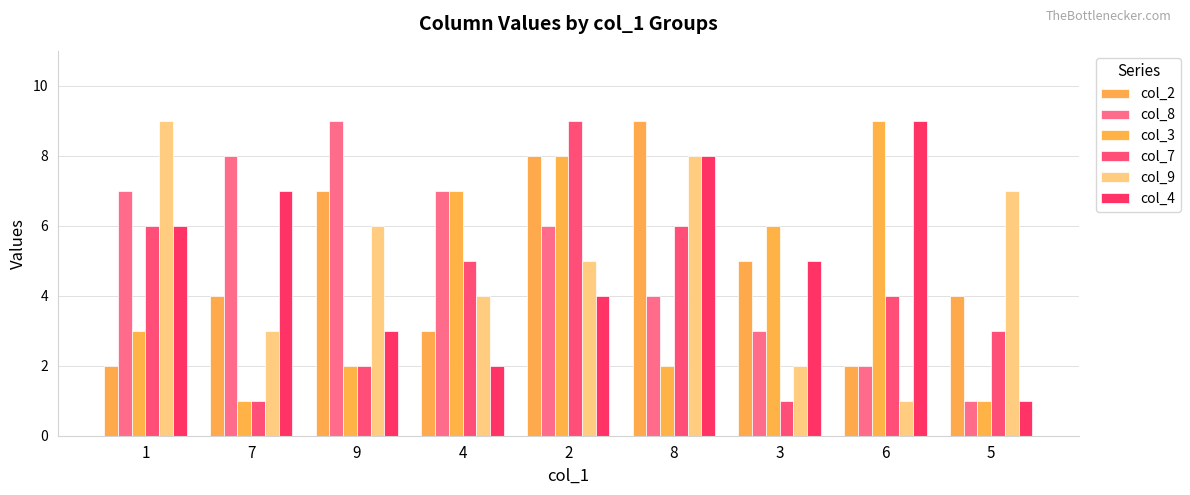

What is the label of the 1st bar from the left?

1